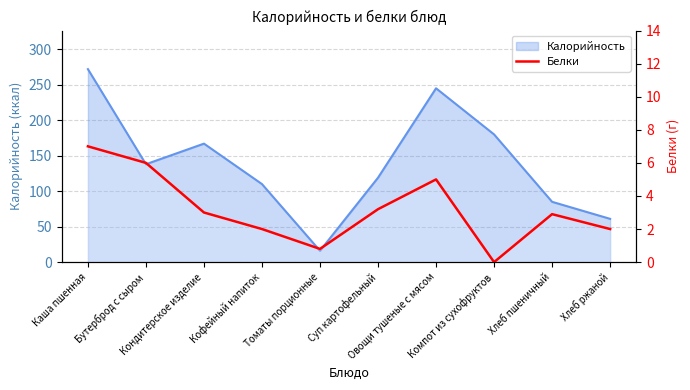

At which label is the value closest to 3?

Кондитерское изделие